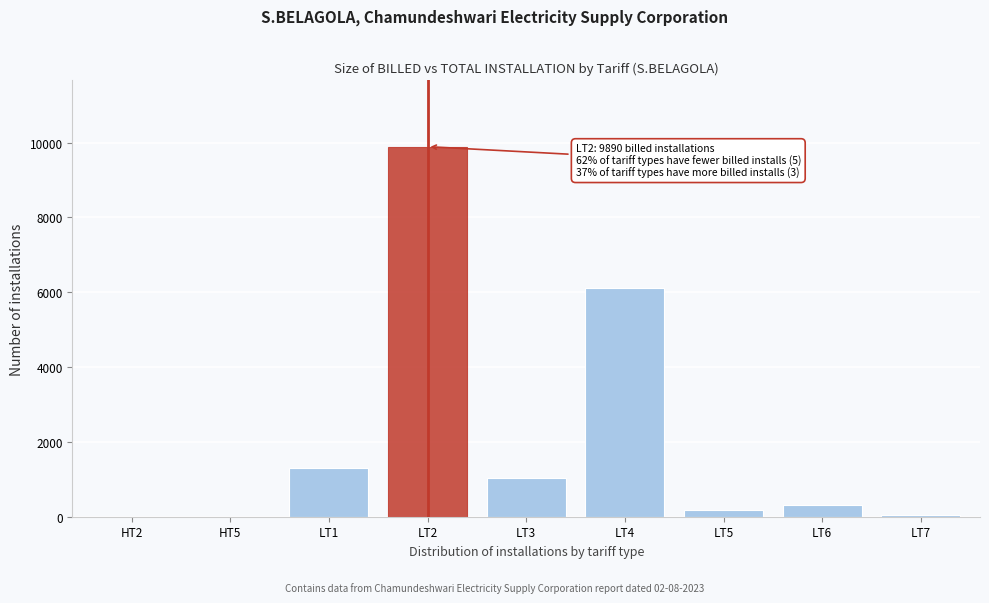

Is it true that the value at LT2 is 5778?

False